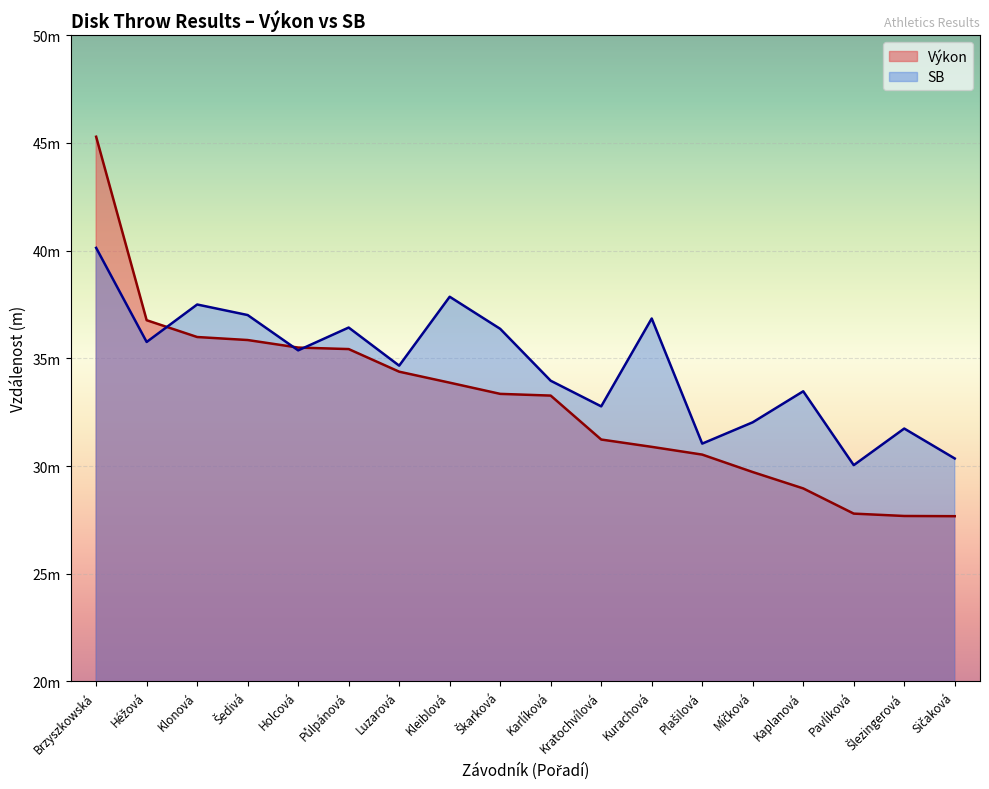

Does the chart display data point markers on the line(s)?

No